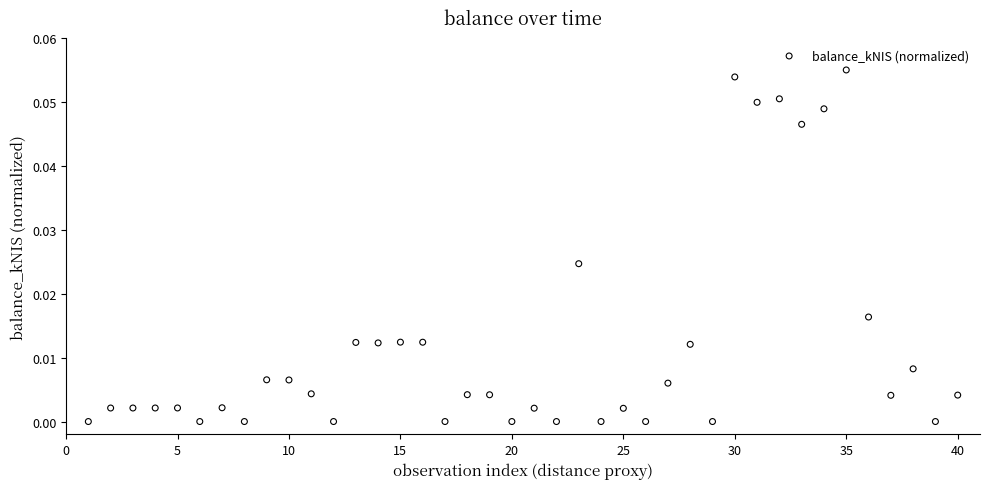

What is the range of X values (max minus min)?

39.0